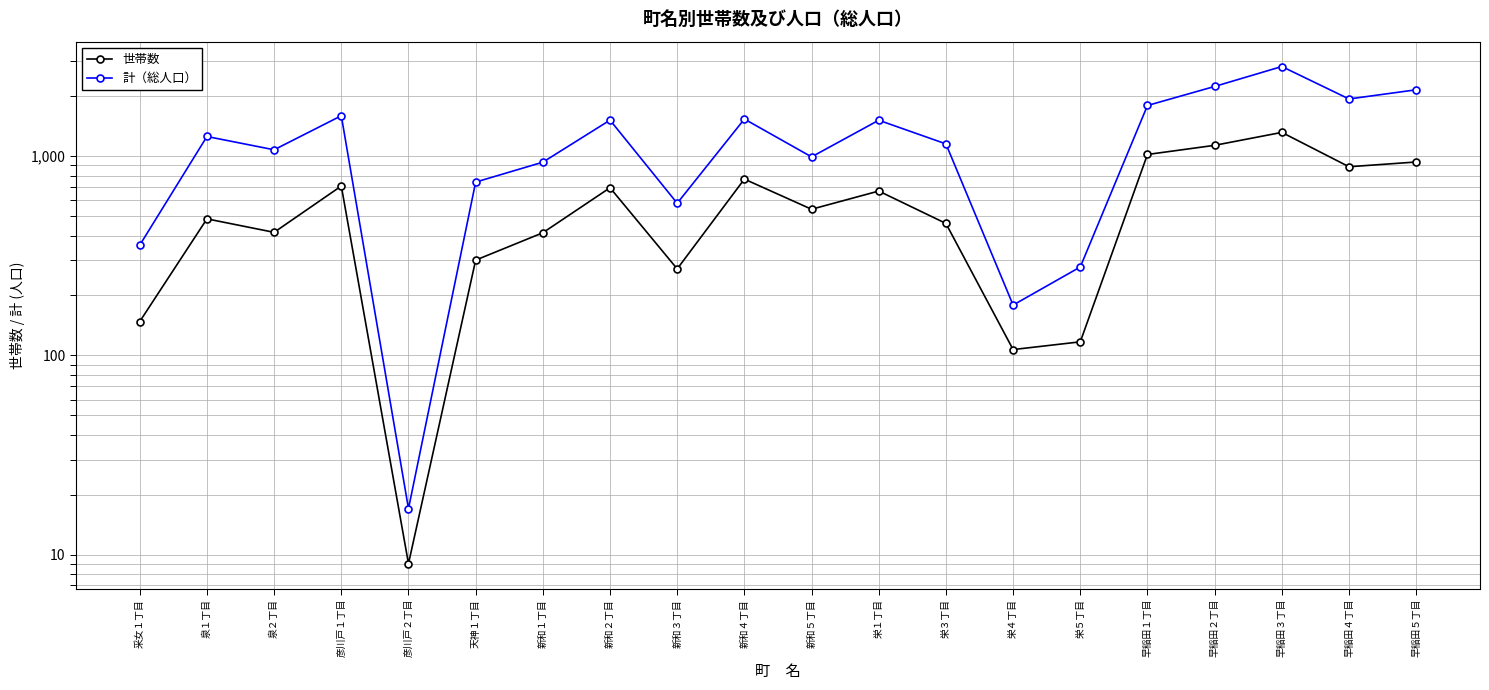

Between 新和３丁目 and 彦川戸２丁目, which is larger?

新和３丁目